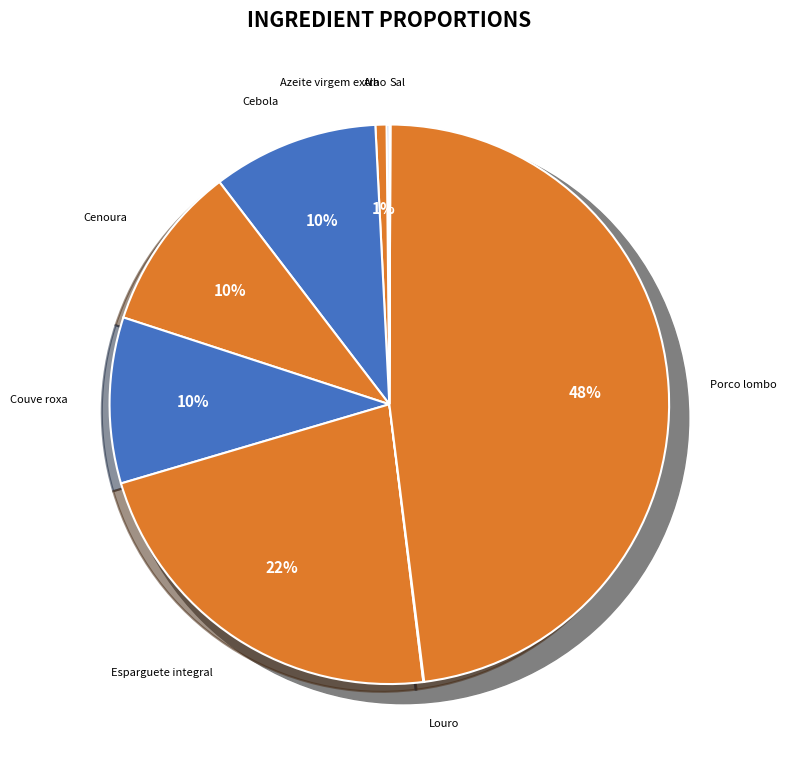

Is it true that Alho is 0% of the pie?

True